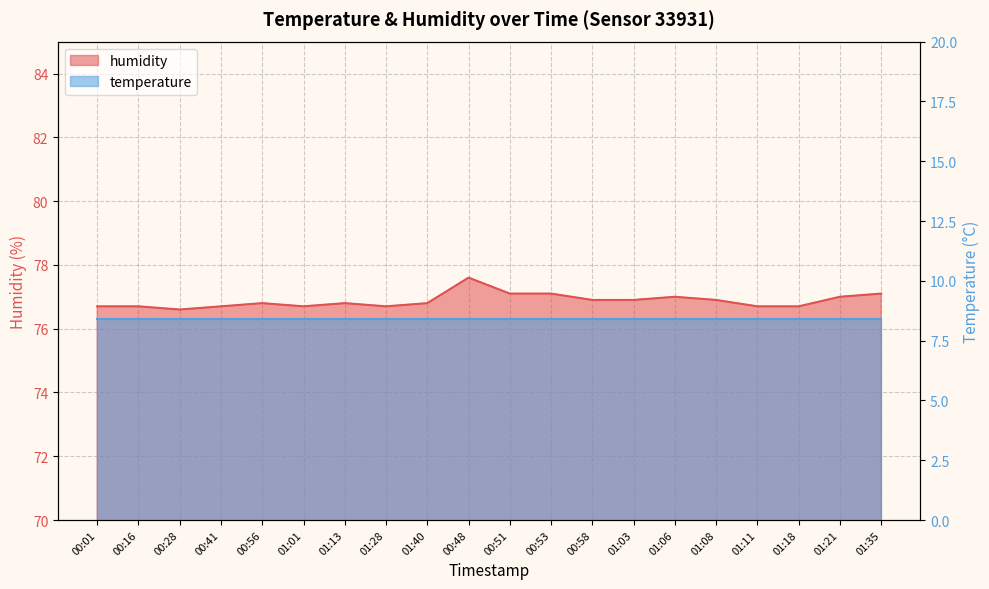

Which has a higher value, 01:03 or 01:13?

01:03